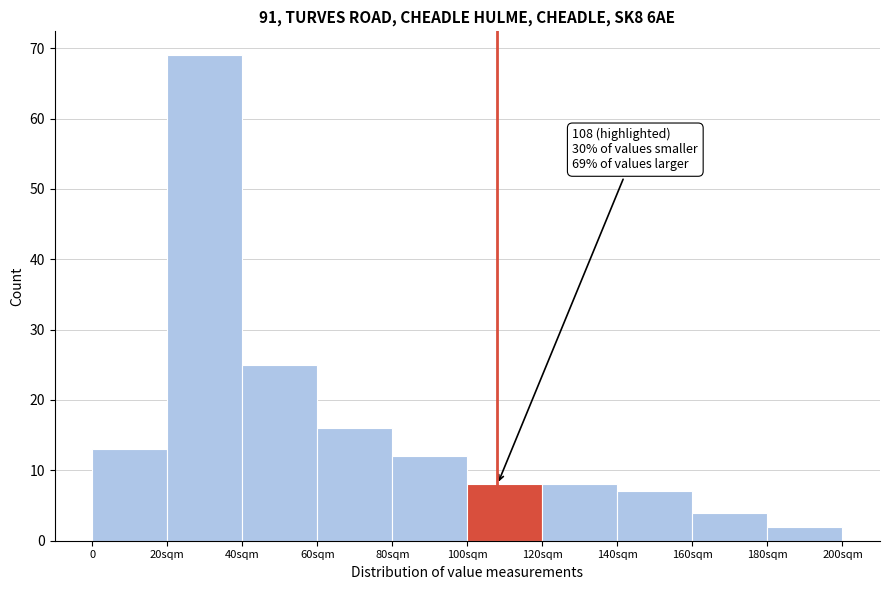

Reading left to right, transcribe all the data shown in this chart.

13	69	25	16	12	8	8	7	4	2